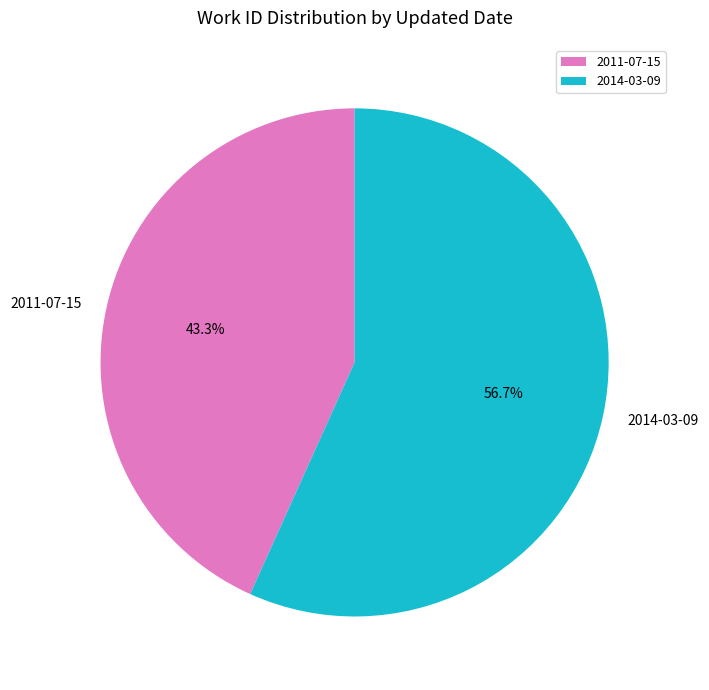

Which slice is the largest?

2014-03-09